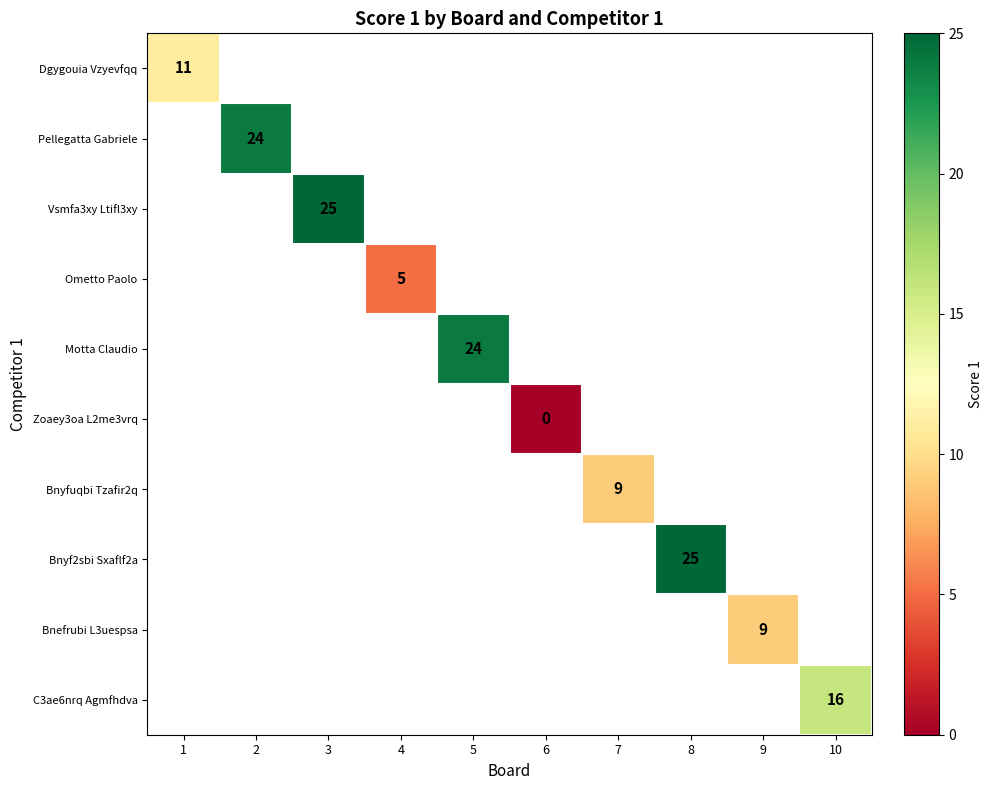

Is it true that Bnyf2sbi Sxaflf2a equals 33 at 8?

False